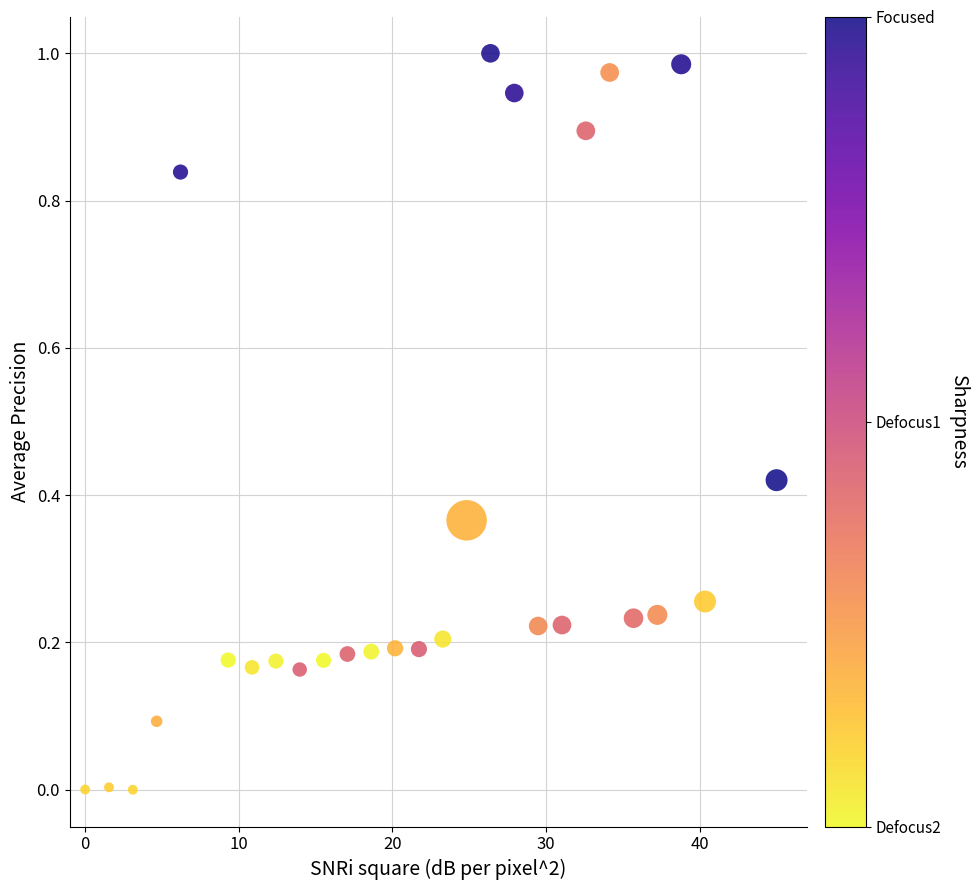

What is the range of X values (max minus min)?

45.0